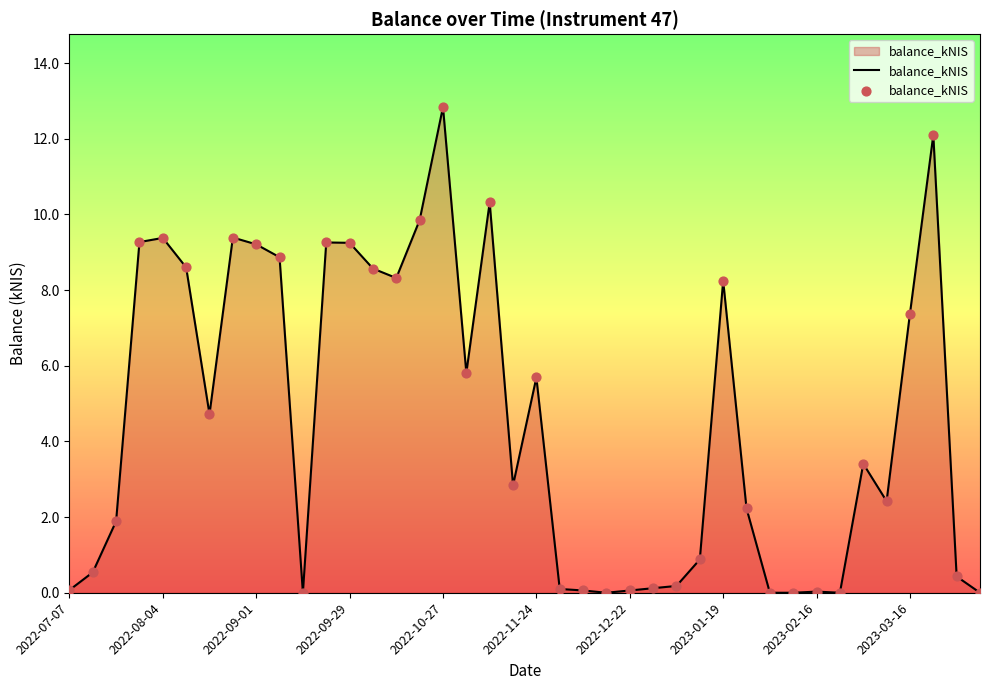

What is the maximum value shown in the chart?

12.8